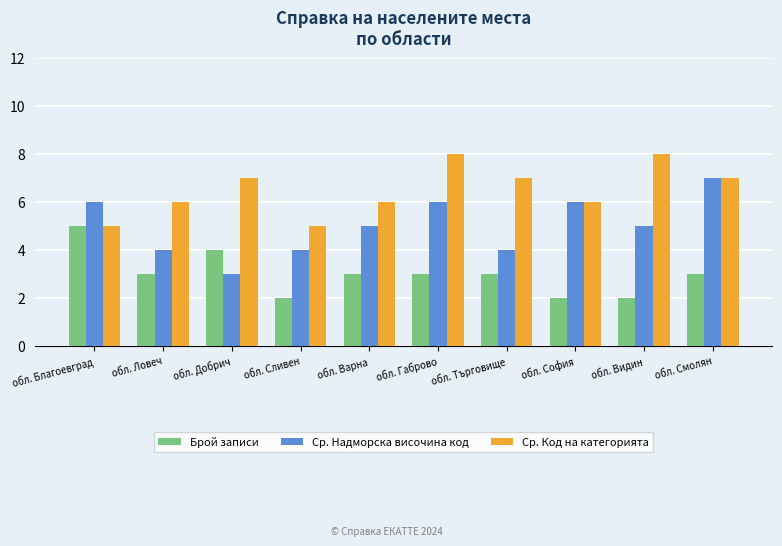

Which series has the largest range (max minus min)?

Ср. Надморска височина код